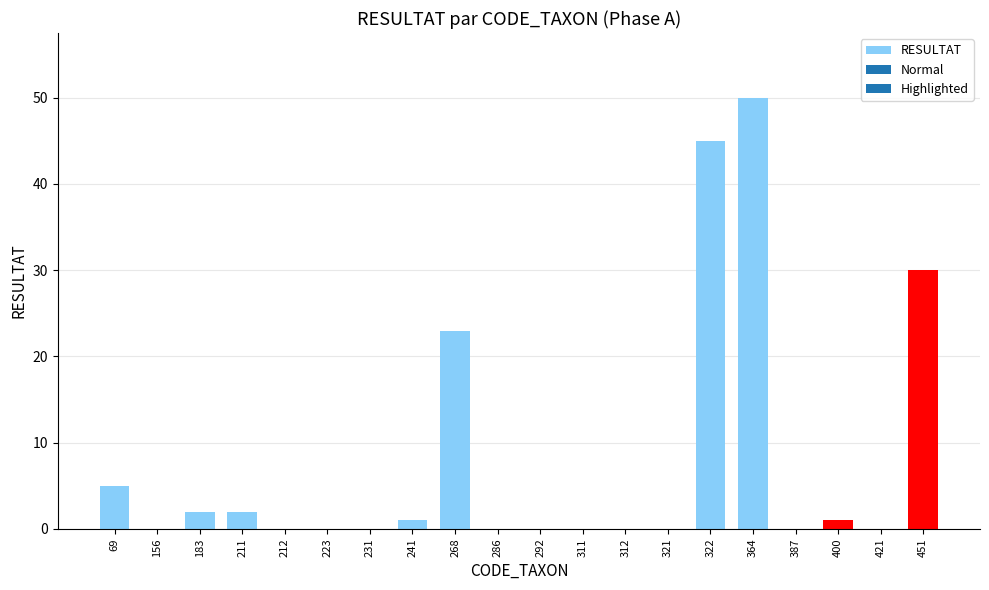

Are the bars grouped side by side (vs. stacked)?

No